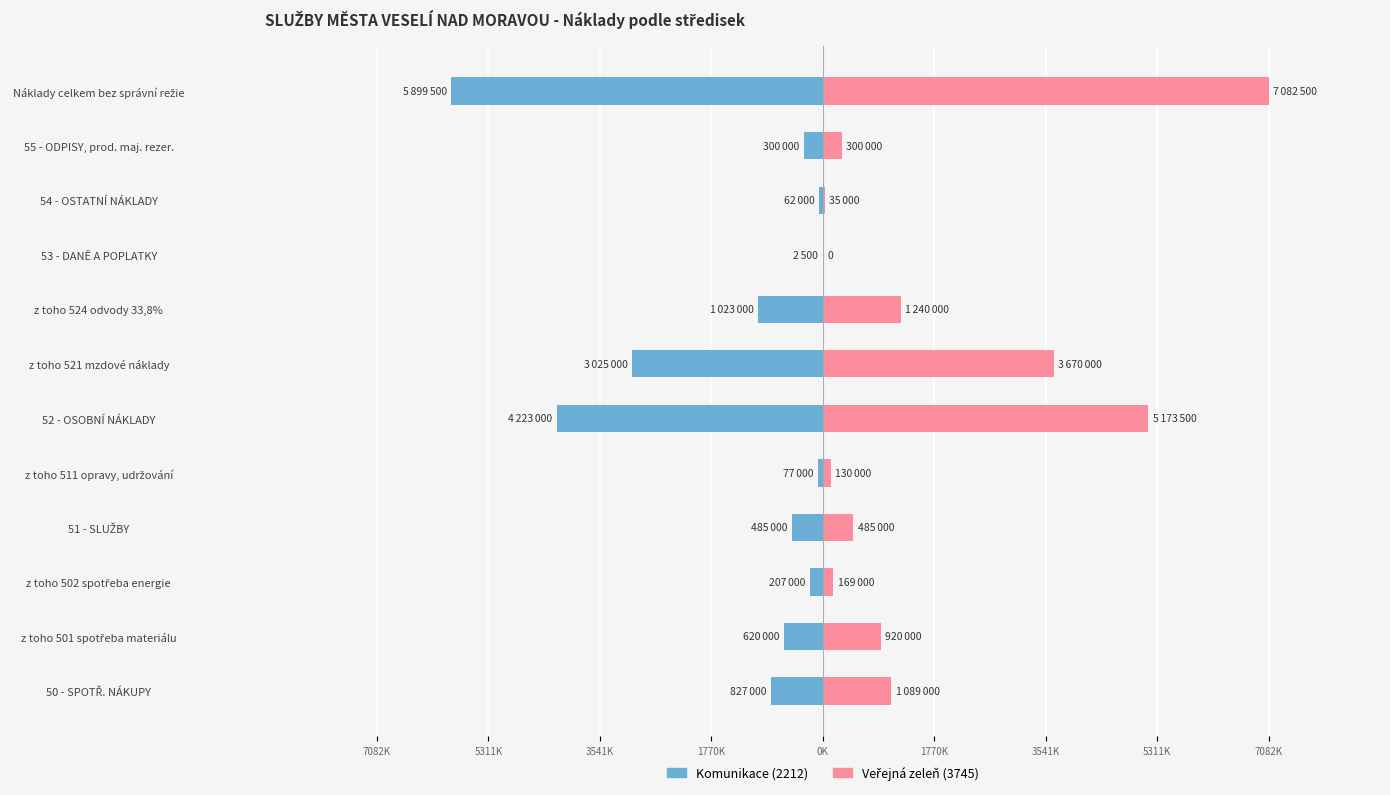

Between 50 - SPOTŘ. NÁKUPY and z toho 524 odvody 33,8%, which series saw the biggest shift?

Komunikace (2212)